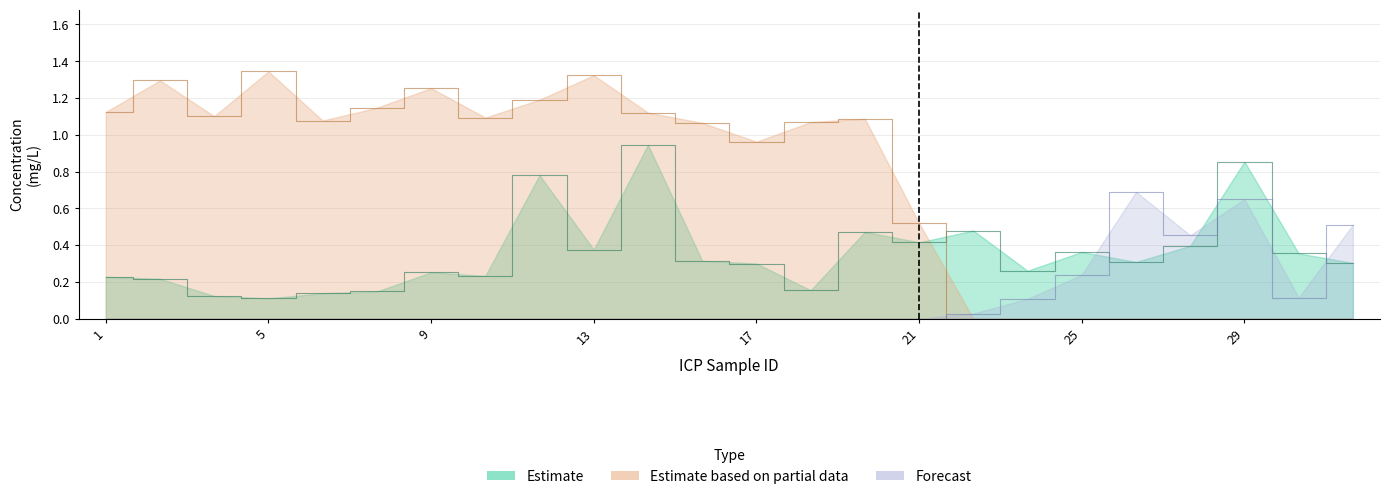

What is the average value of the Estimate (Concentration mg/L) series?

0.4